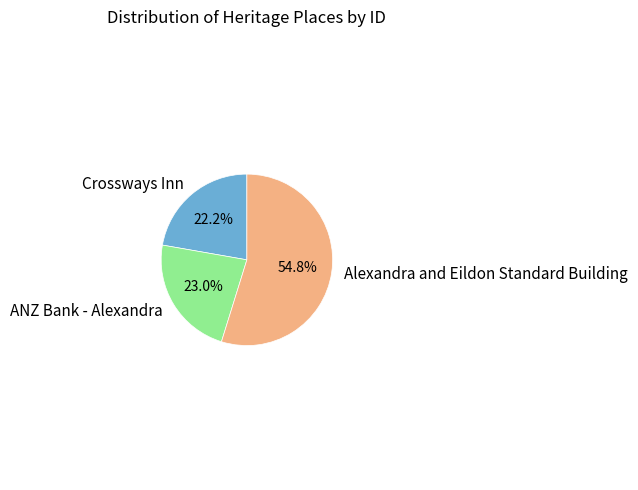

Is there any slice that represents more than half of the pie?

Yes